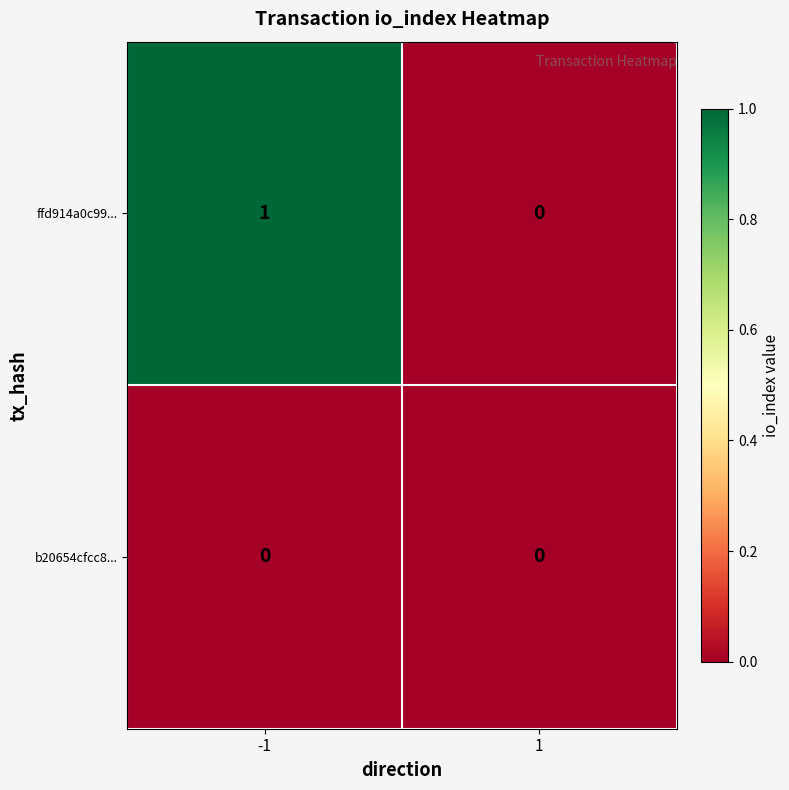

Rank the series by their maximum value, from highest to lowest.

ffd914a0c99..., b20654cfcc8...